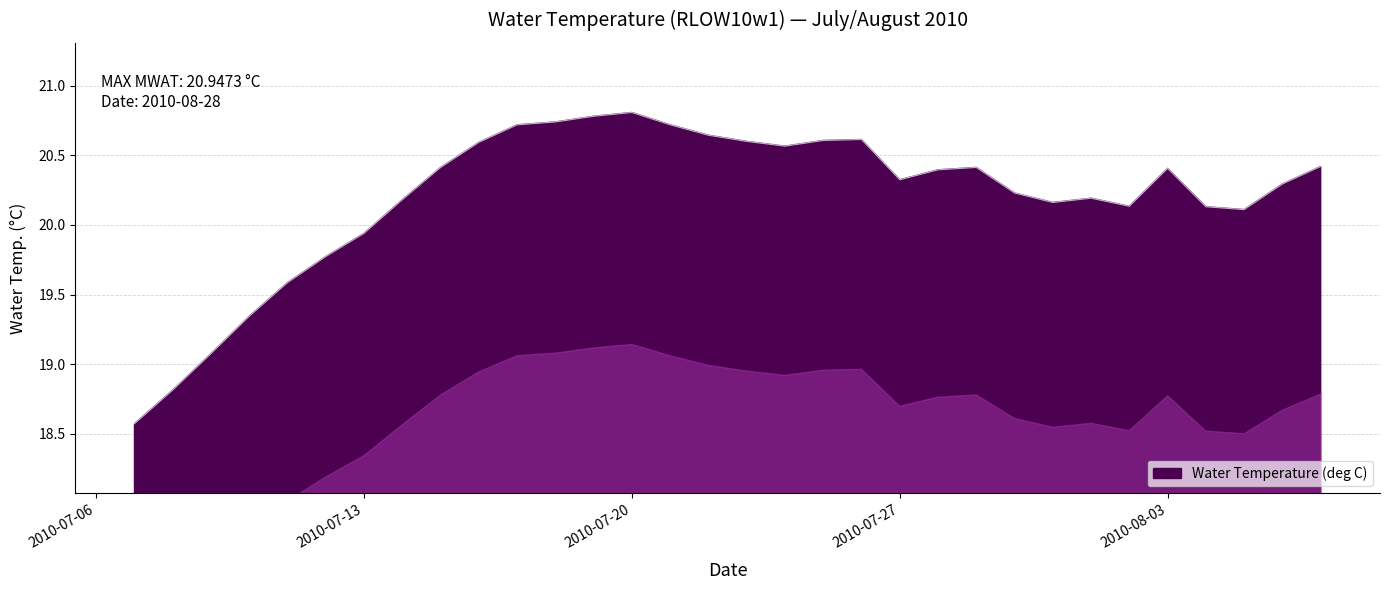

What is the minimum value shown in the chart?

18.6